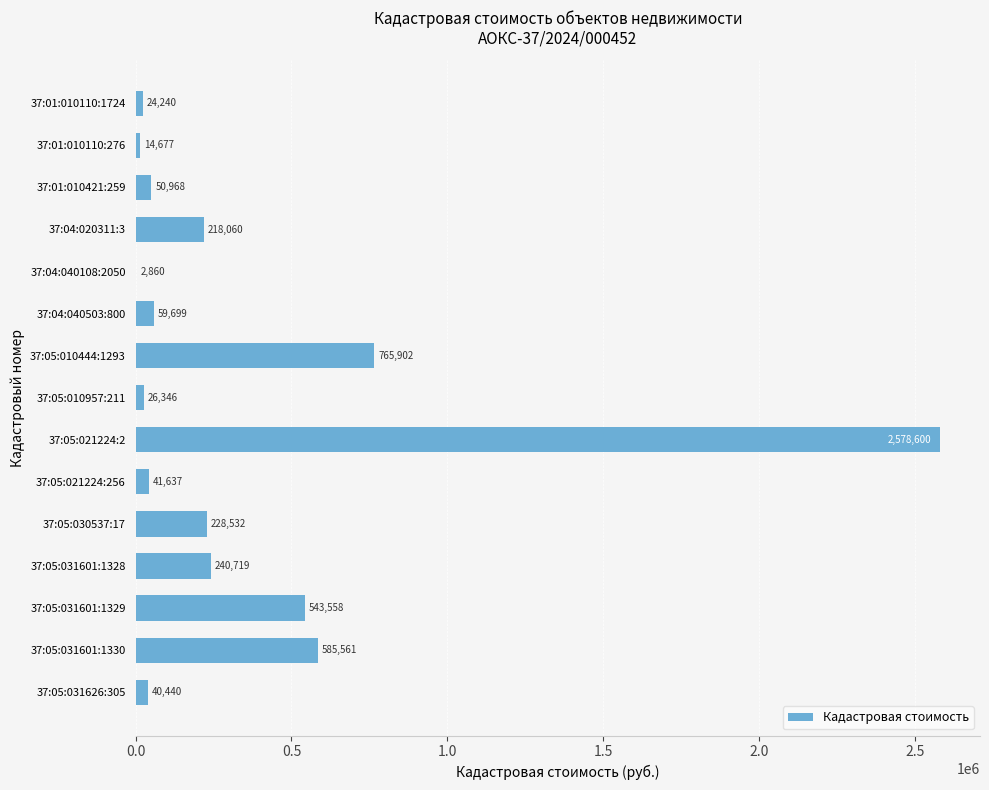

Which label corresponds to the largest value in the chart?

37:05:021224:2